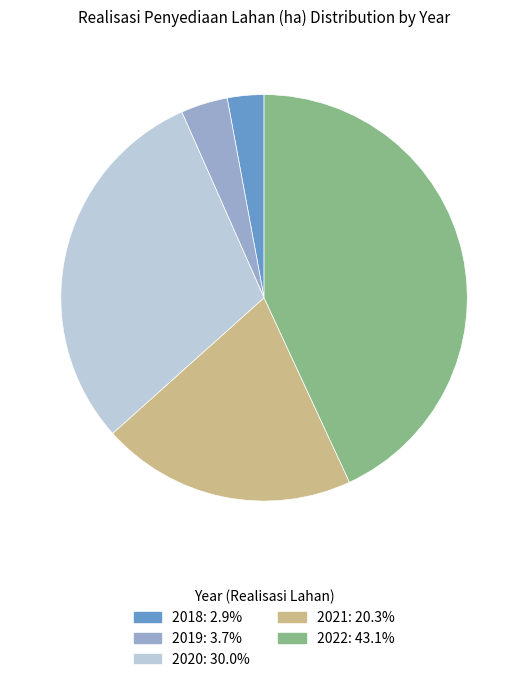

Which slice is the largest?

2022